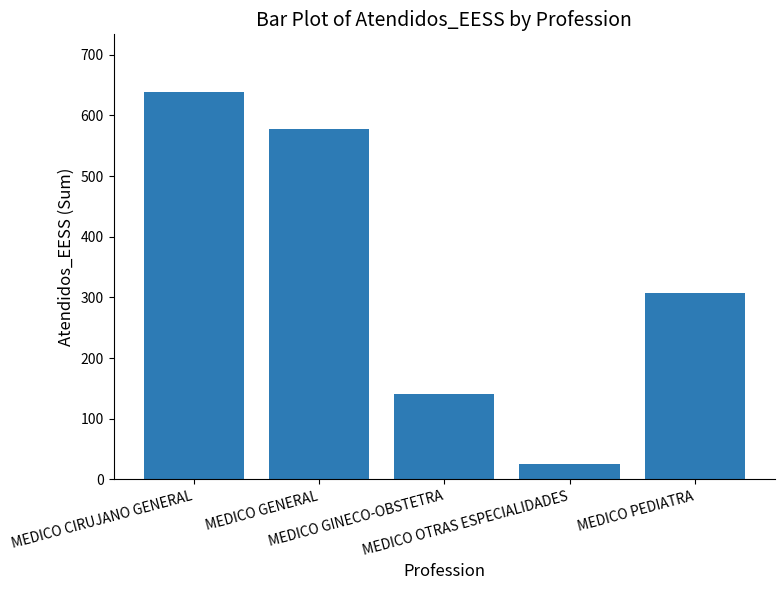

Are the bars grouped side by side (vs. stacked)?

No